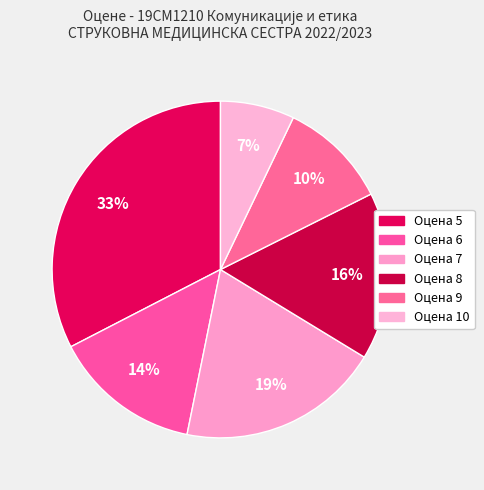

How many slices are in this pie chart?

6